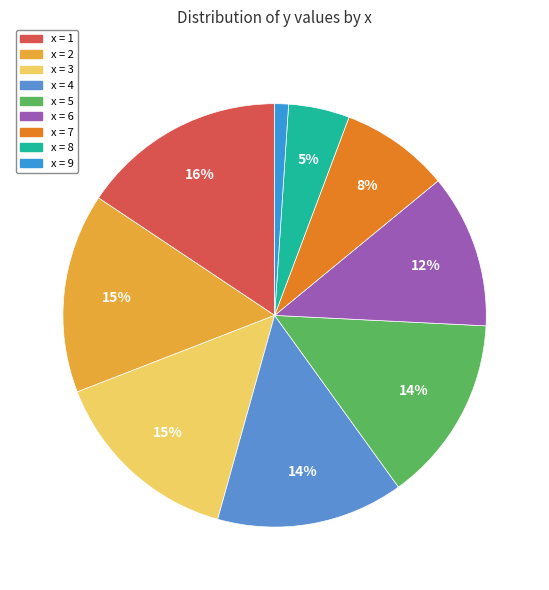

To the nearest percent, what is the difference between the largest and smallest slice percentages?

15%